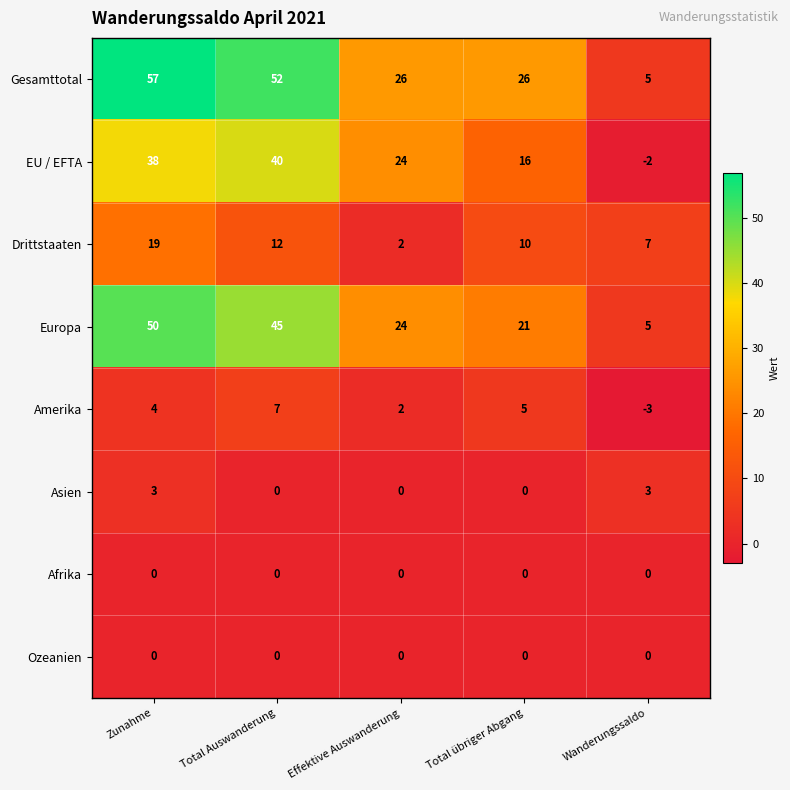

What is the difference between the highest and lowest values at Zunahme?

57